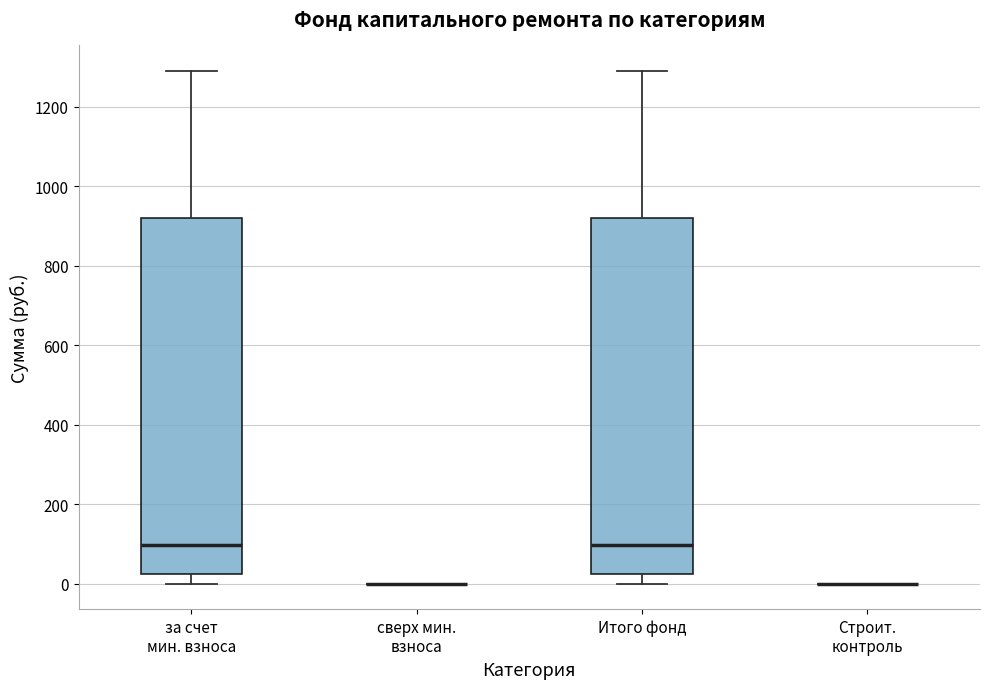

Reading left to right, transcribe this box plot: for each box, give where its median line is, the range the box spans, and where its two whiskers end, as read against the y-axis. The values are not printed on the chart, so give them approximately, as read against the axis.

за счет мин. взноса: median 100, box 20 to 920, whiskers 0 to 1280
сверх мин. взноса: box collapsed to a line at 0, whiskers 0 to 0
Итого фонд: median 100, box 20 to 920, whiskers 0 to 1280
Строит. контроль: box collapsed to a line at 0, whiskers 0 to 0